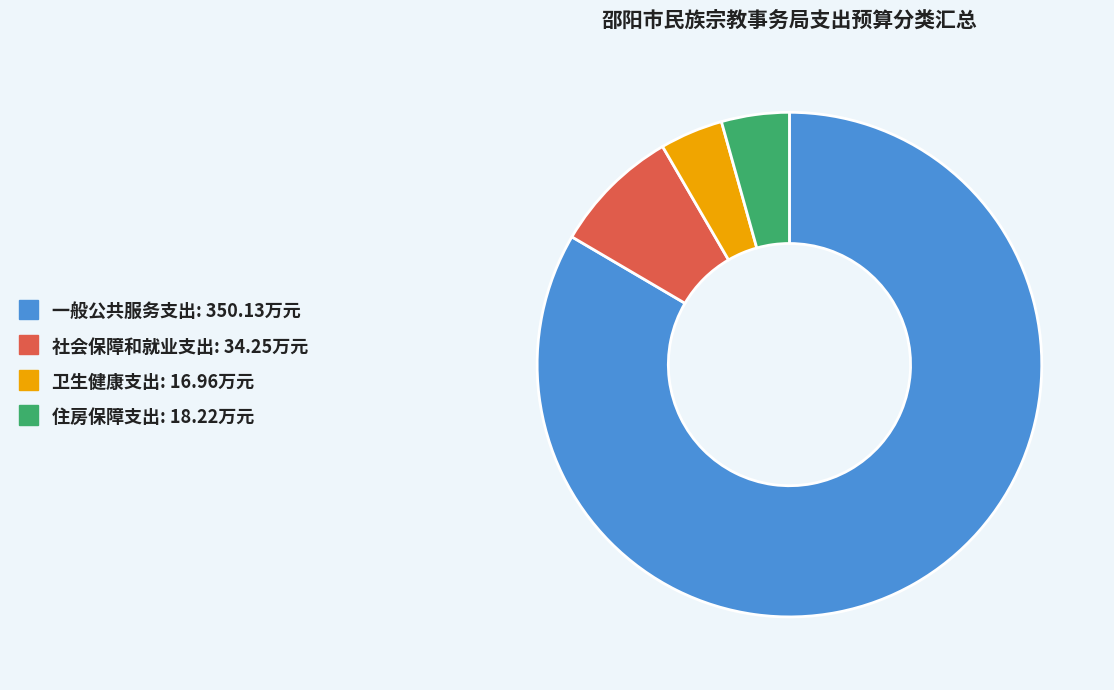

Combined, do 卫生健康支出 and 社会保障和就业支出 account for over 50%?

No